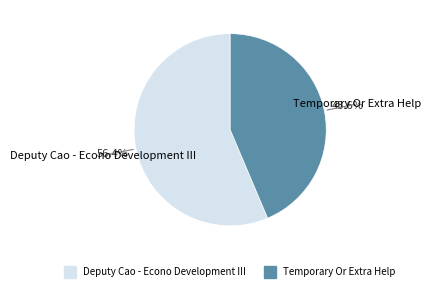

True or false: Temporary Or Extra Help accounts for 44% of the total.

True